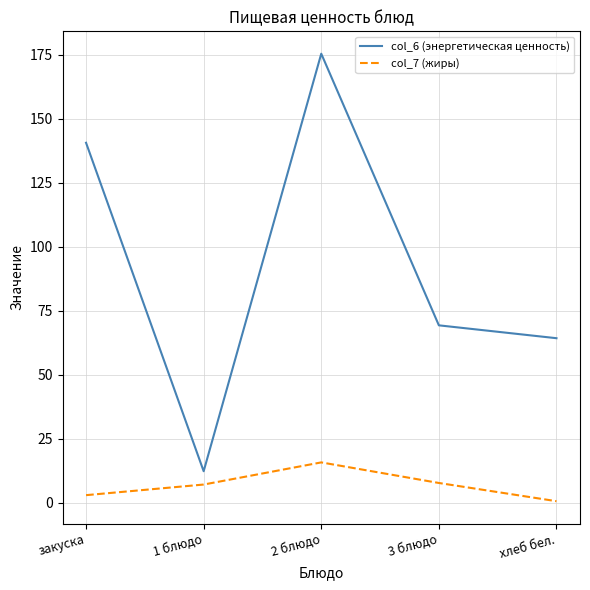

Is the value of col_6 (энергетическая ценность) at 2 блюдо greater than the value of col_7 (жиры) at 1 блюдо?

Yes